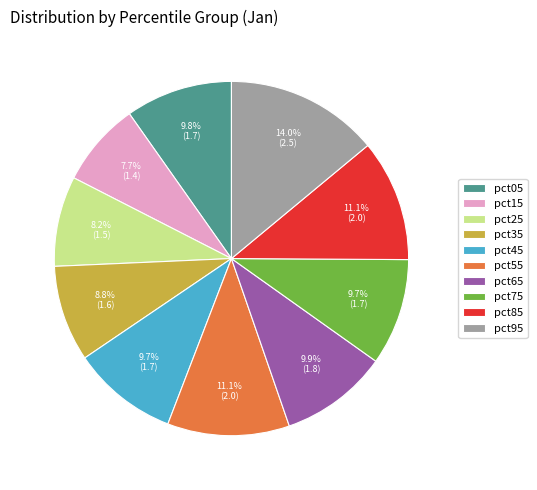

How many segments does this pie chart have?

10